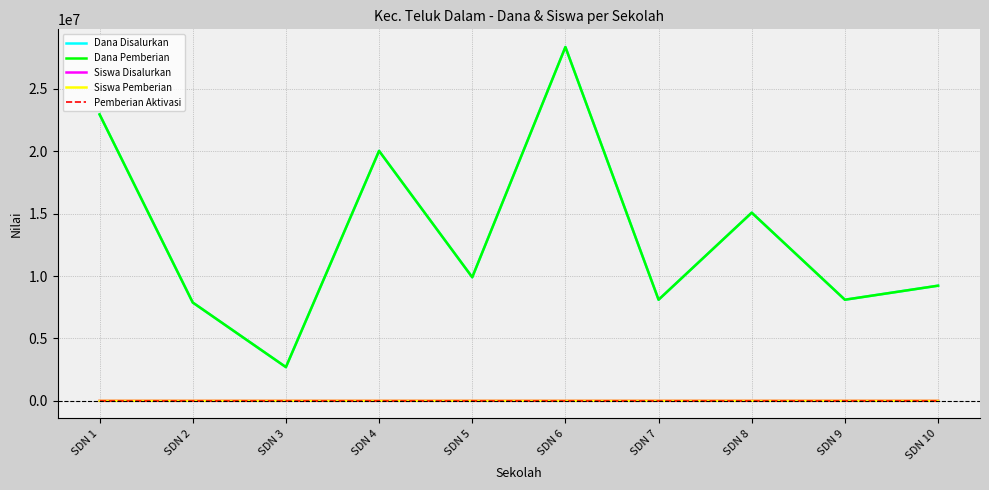

What is the minimum value for Siswa Pemberian?

7